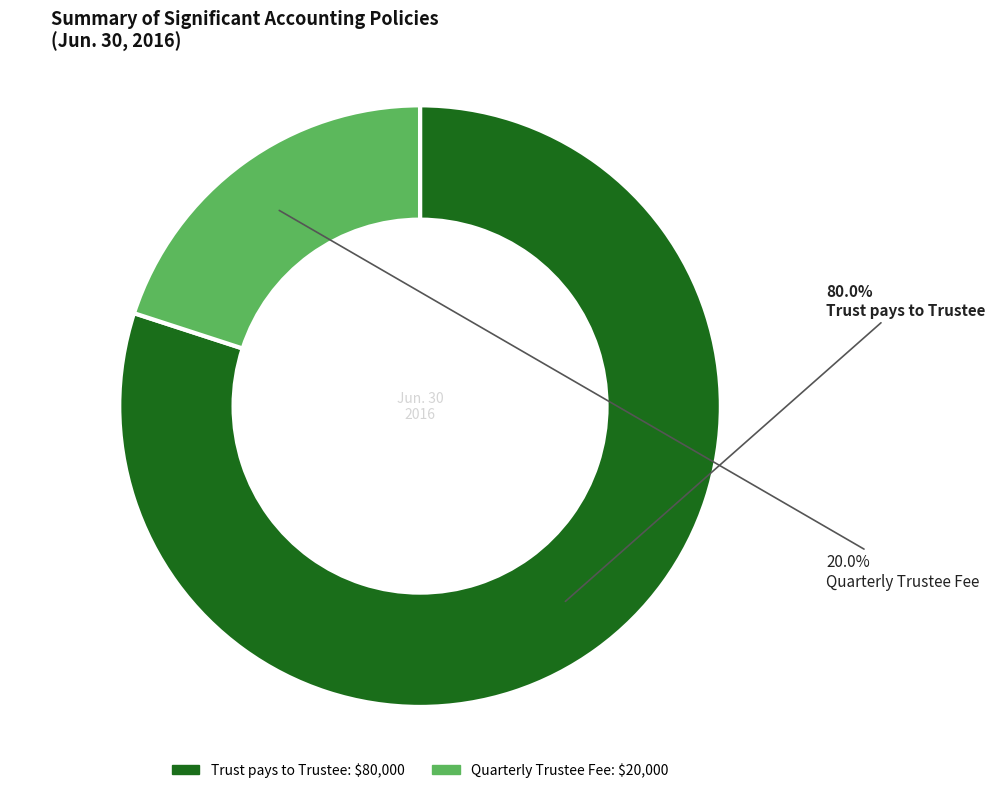

Count the number of slices in the pie.

2